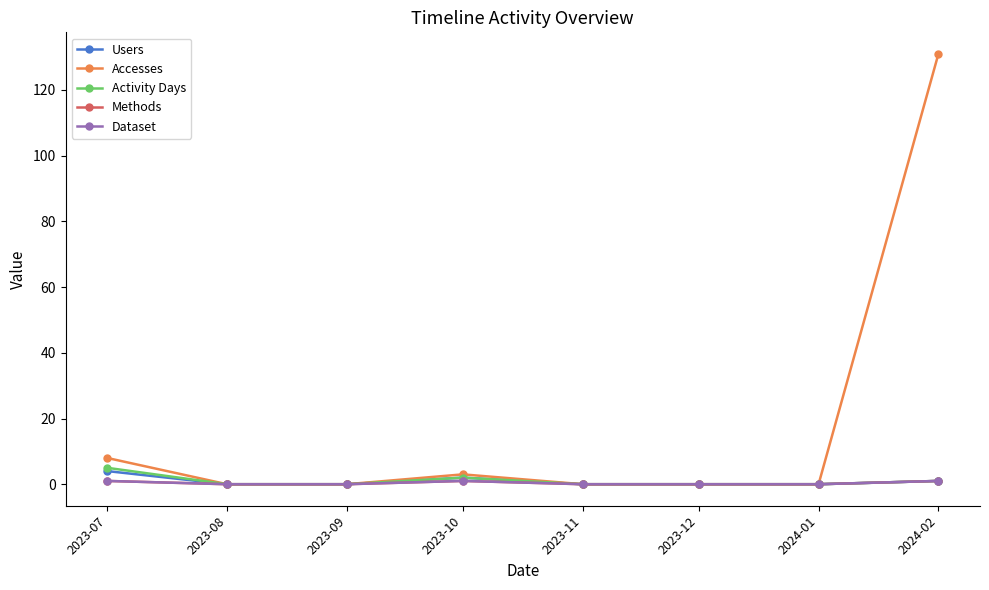

What is the label of the 2nd point from the left?

2023-08